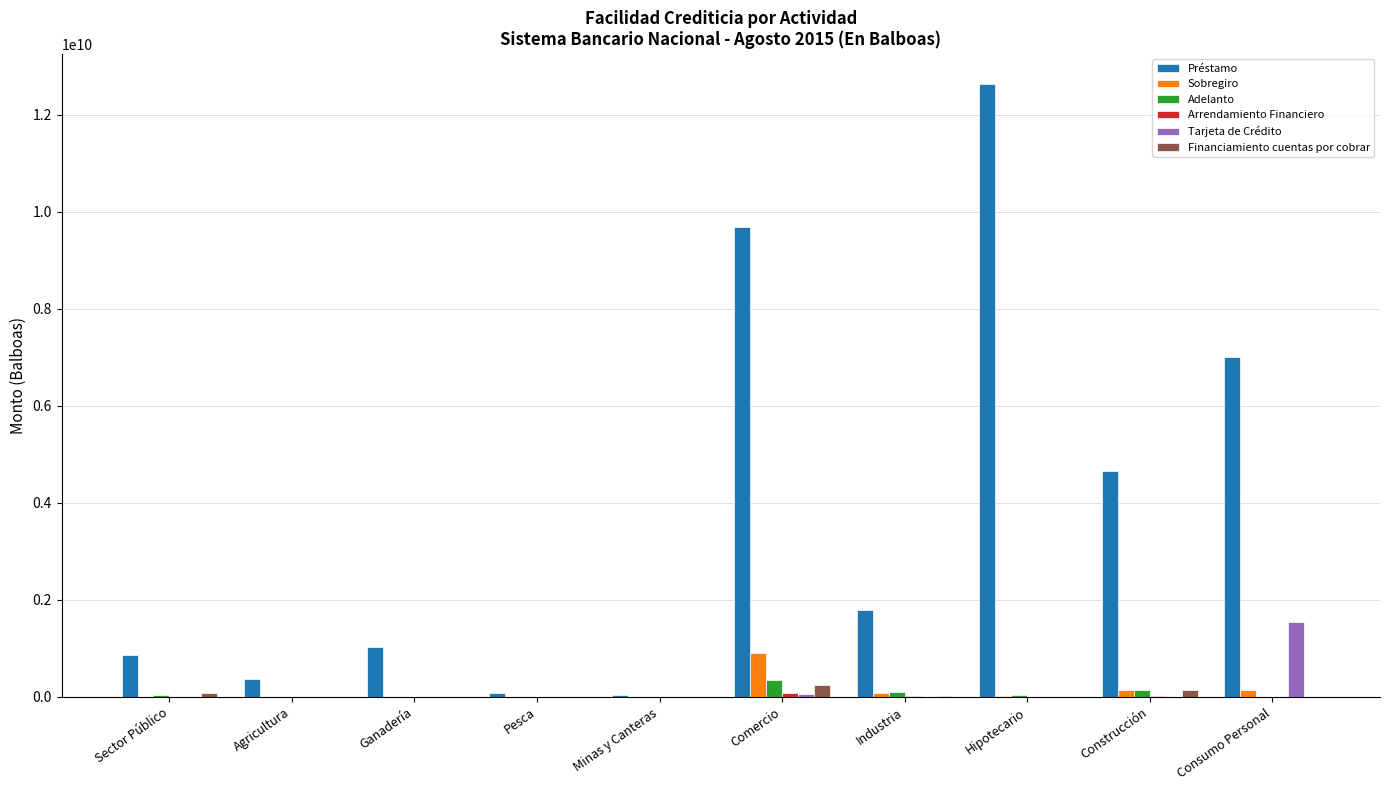

What is the greatest value displayed?

12627195828.3